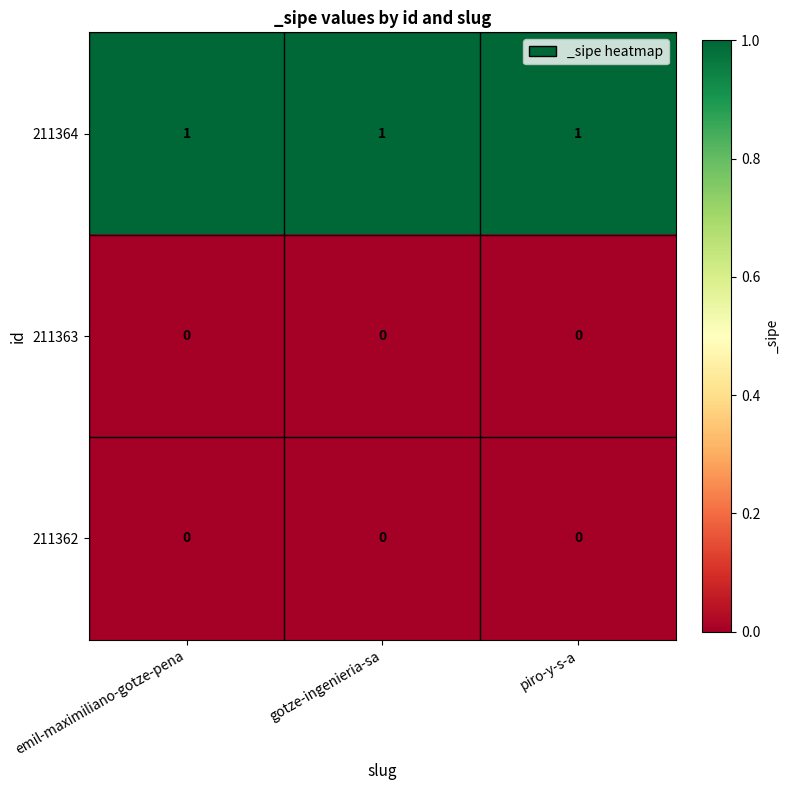

The 211364 series shows 0 at gotze-ingenieria-sa. True or false?

False